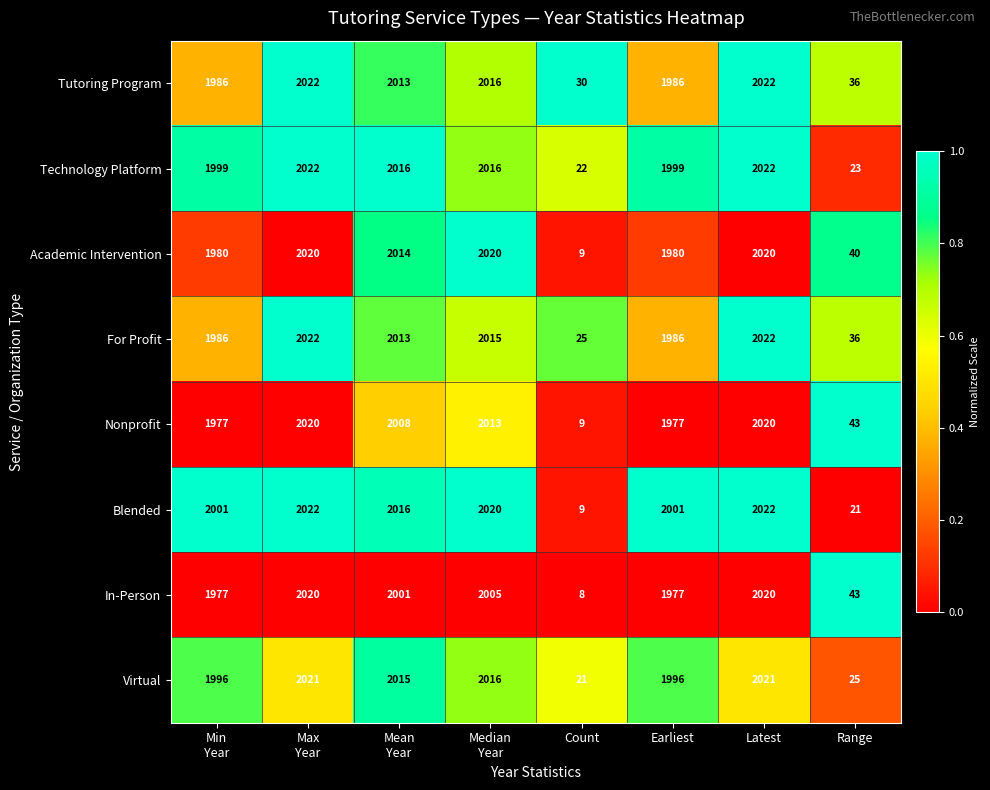

At which category does the chart reach its minimum across all series?

Count